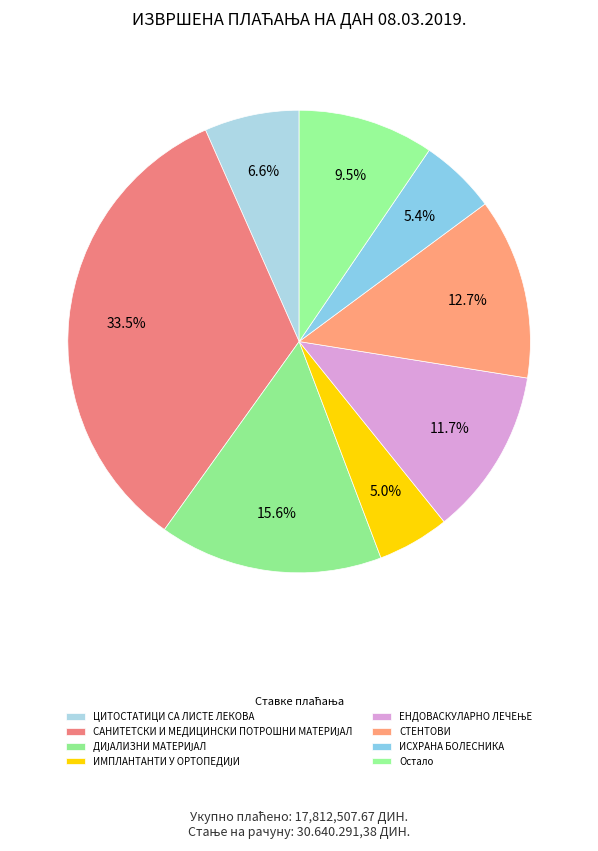

To the nearest percent, what is the difference between the ИМПЛАНТАНТИ У ОРТОПЕДИЈИ and СТЕНТОВИ slice percentages?

8%